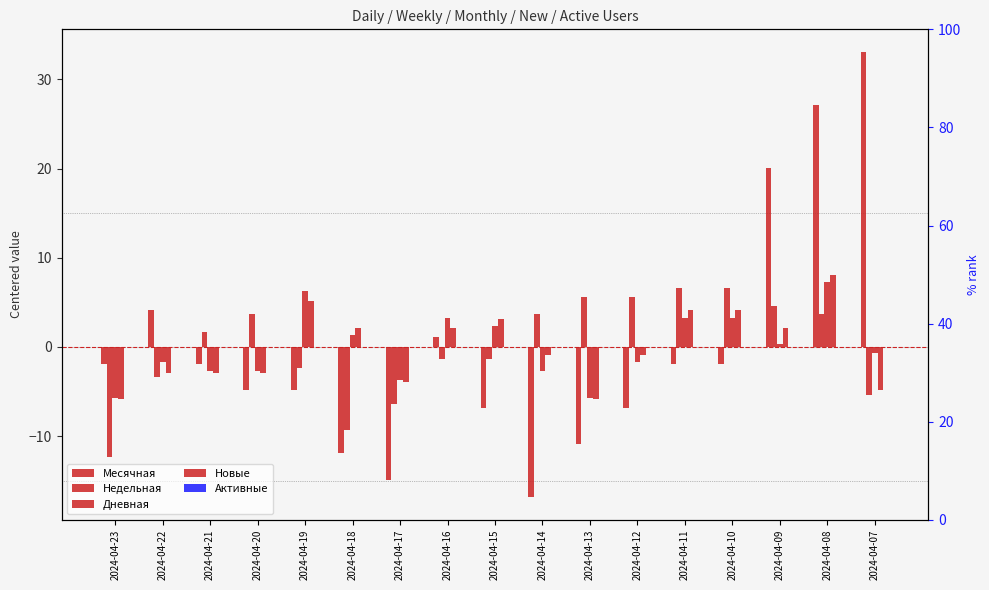

Are the bars grouped side by side (vs. stacked)?

Yes